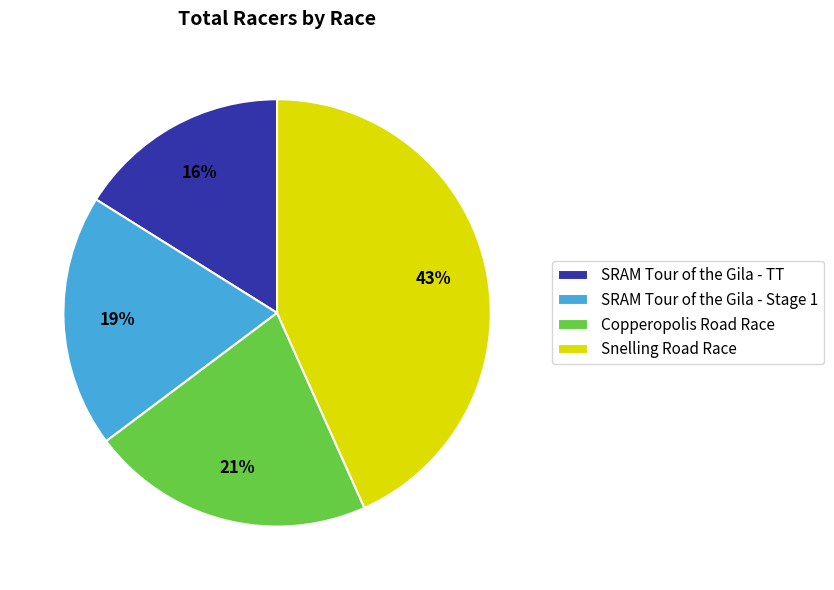

Rank the categories by value from highest to lowest.

Snelling Road Race, Copperopolis Road Race, SRAM Tour of the Gila - Stage 1, SRAM Tour of the Gila - TT